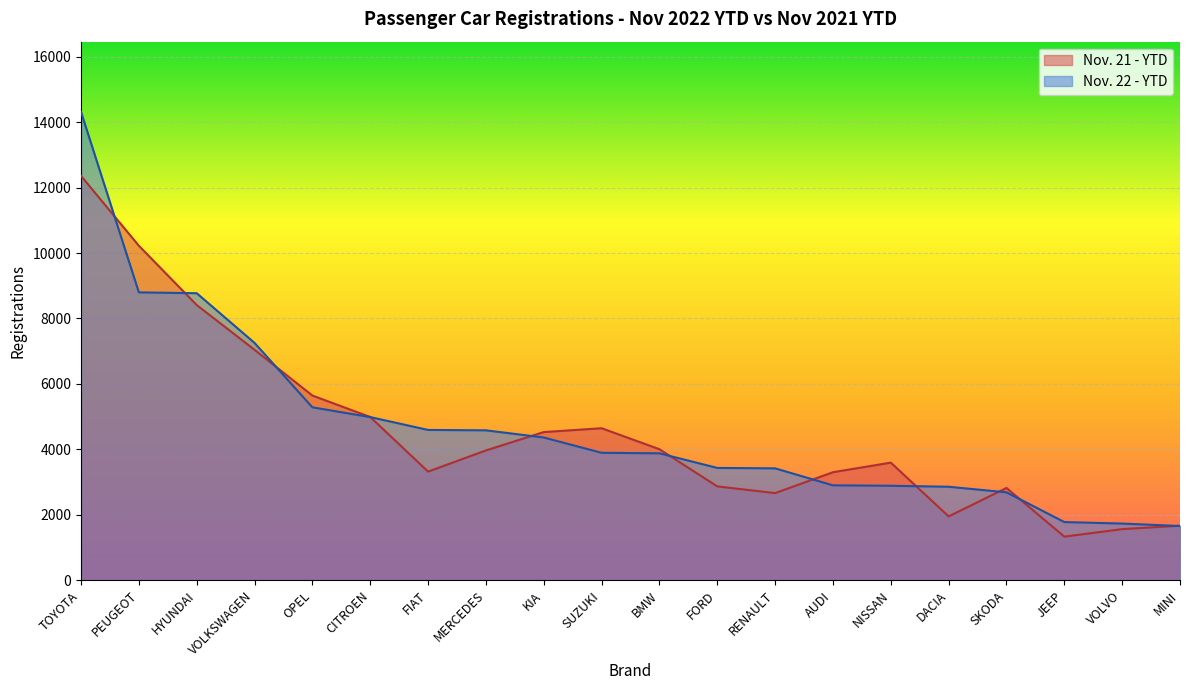

Reading left to right, what are all the values shown in this chart?

Nov. 22 - YTD: 14312	8798	8772	7253	5285	4987	4594	4582	4363	3896	3880	3433	3420	2901	2888	2858	2688	1779	1733	1658
Nov. 21 - YTD: 12358	10222	8411	7043	5645	4990	3321	3968	4529	4646	4005	2869	2664	3302	3595	1952	2821	1334	1563	1667